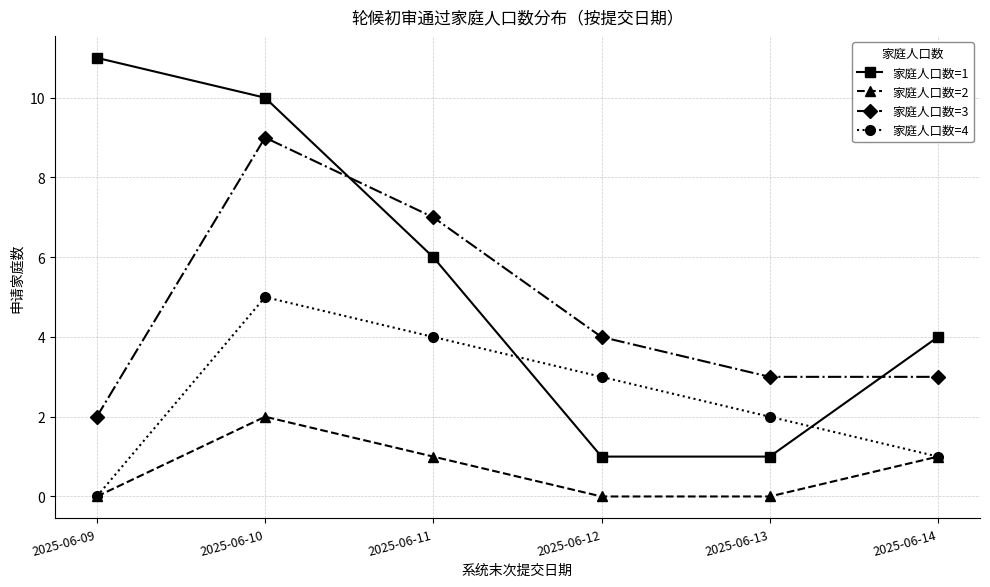

What is the total value across all series at 2025-06-12?

8